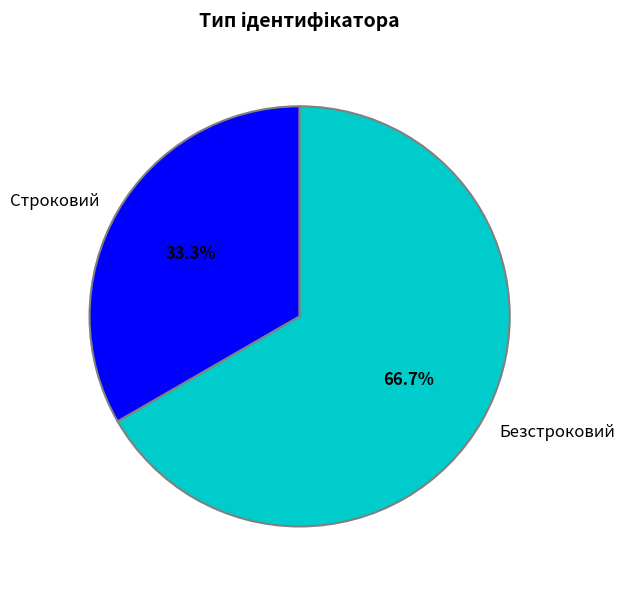

Is there a majority slice in this chart?

Yes